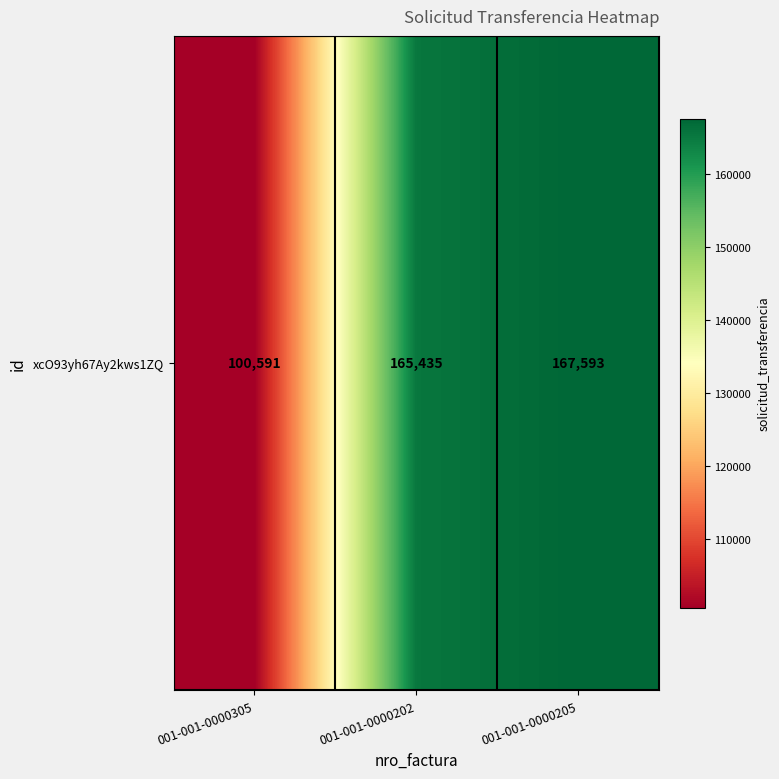

The value at 001-001-0000202 is 165435. True or false?

True